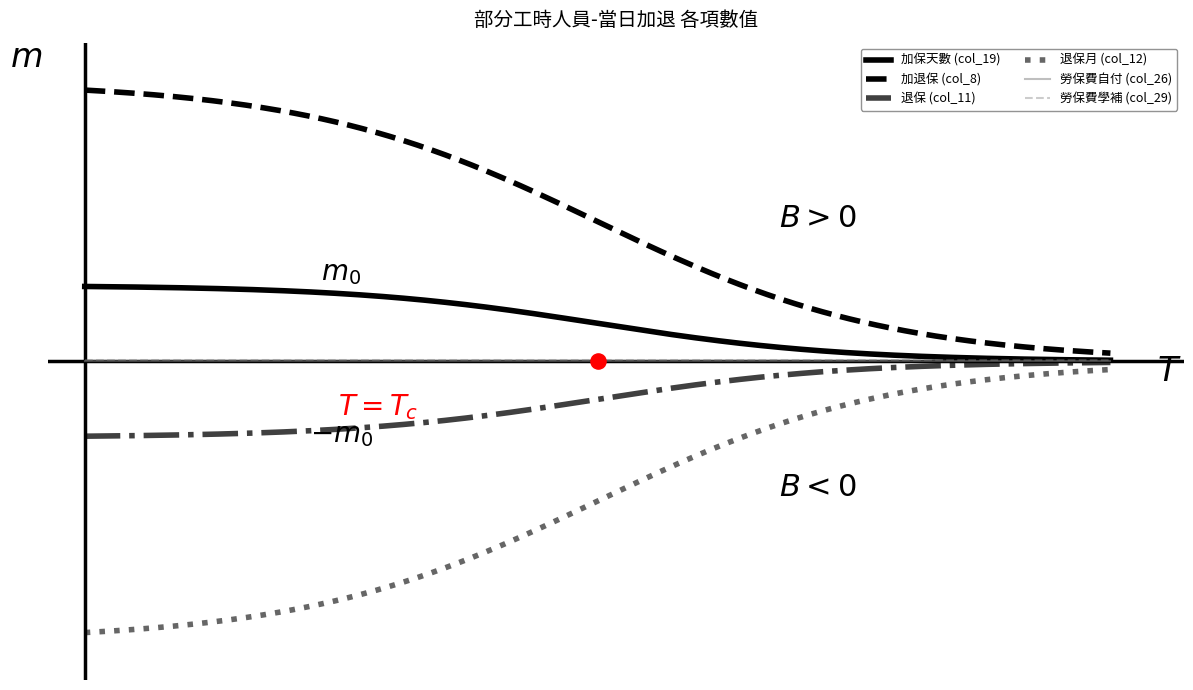

Which series has the largest total across all categories?

加退保 (col_8)